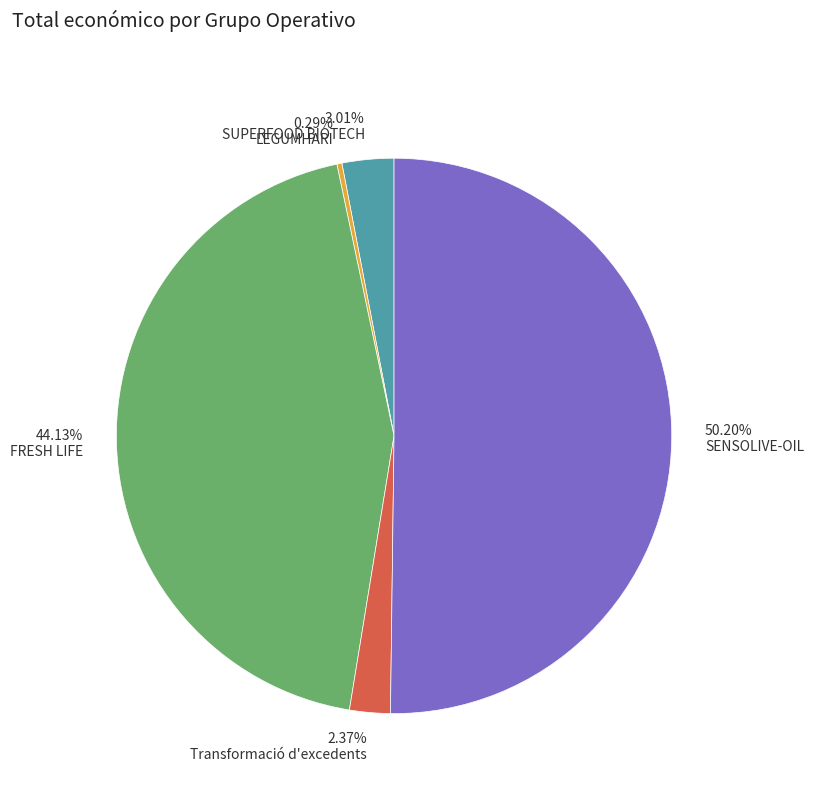

What is the smallest slice in the pie chart?

LEGUMHARI